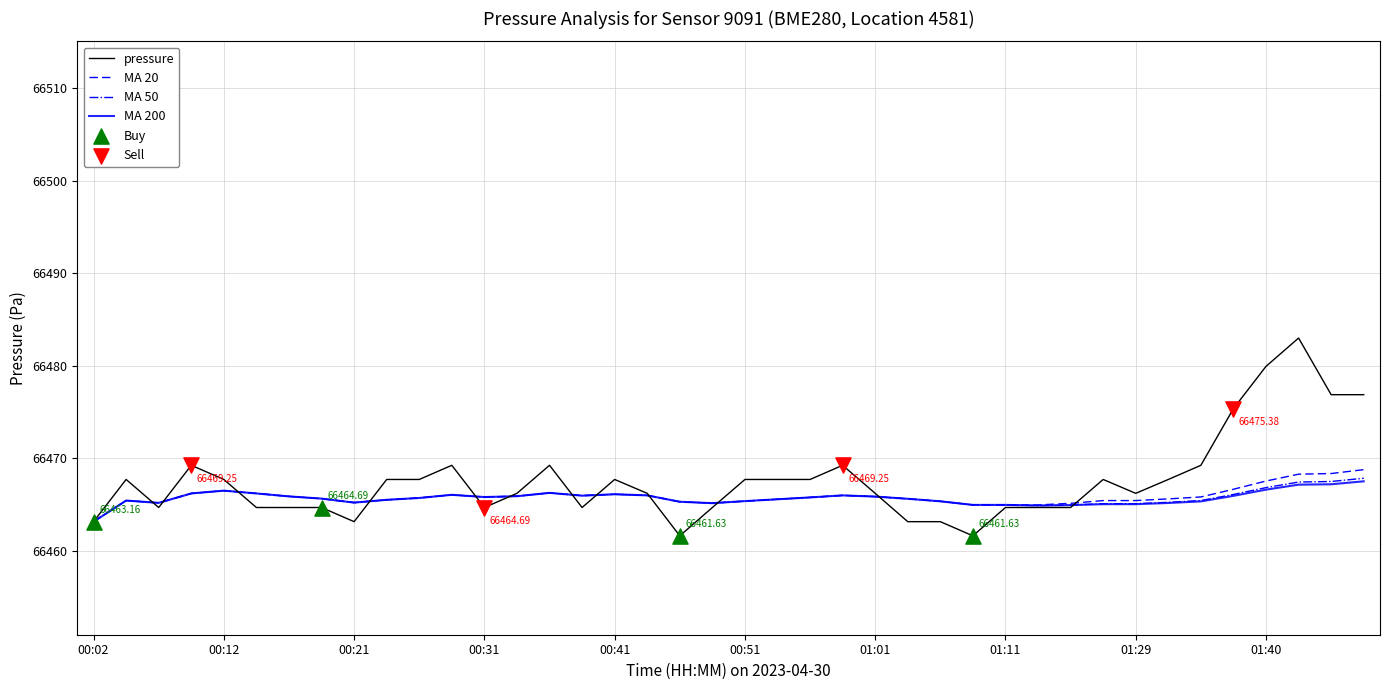

Which series has the largest range (max minus min)?

pressure